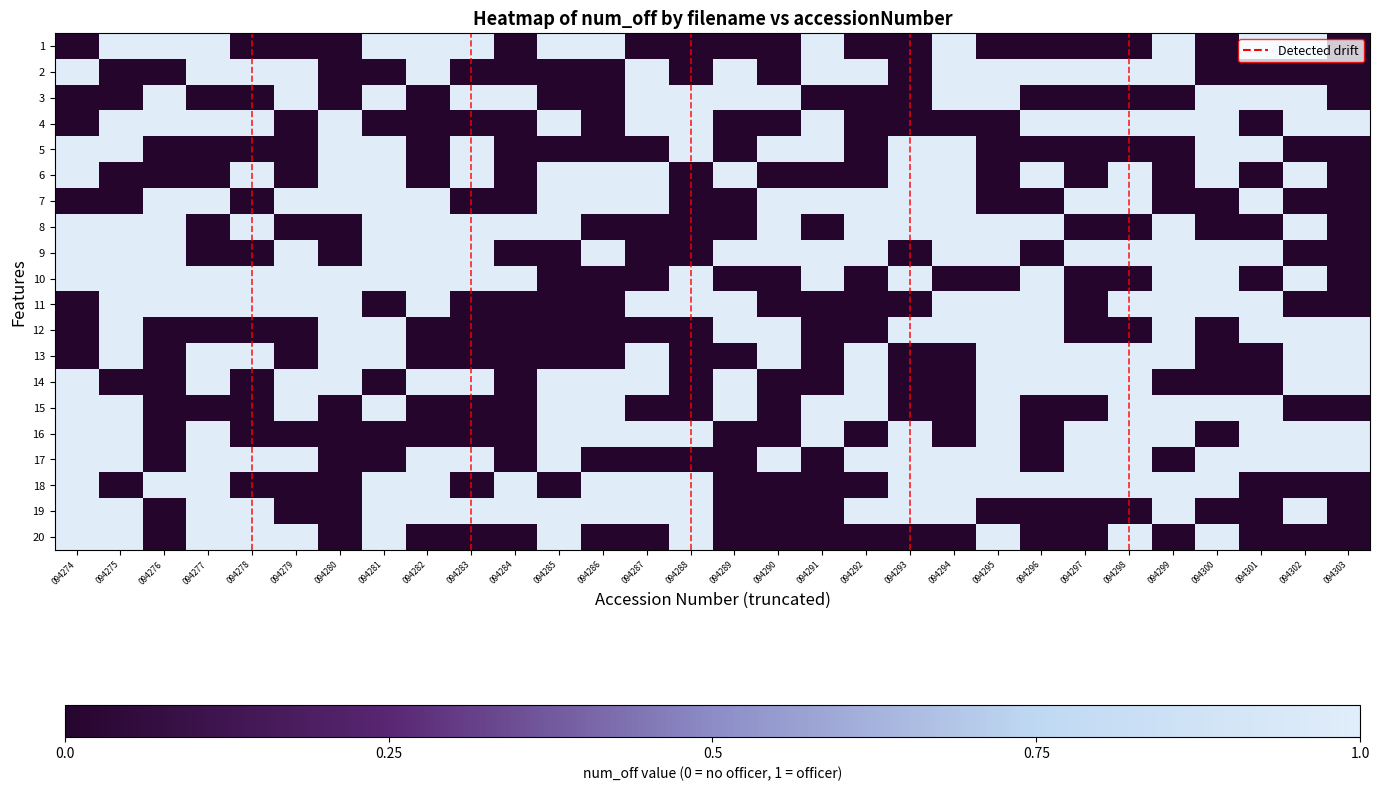

Reading left to right, transcribe all the data shown in this chart.

1: 094274=0	094275=1	094276=1	094277=1	094278=0	094279=0	094280=0	094281=1	094282=1	094283=1	094284=0	094285=1	094286=1	094287=0	094288=0	094289=0	094290=0	094291=1	094292=0	094293=0	094294=1	094295=0	094296=0	094297=0	094298=0	094299=1	094300=0	094301=1	094302=1	094303=0
2: 094274=1	094275=0	094276=0	094277=1	094278=1	094279=1	094280=0	094281=0	094282=1	094283=0	094284=0	094285=0	094286=0	094287=1	094288=0	094289=1	094290=0	094291=1	094292=1	094293=0	094294=1	094295=1	094296=1	094297=1	094298=1	094299=1	094300=0	094301=0	094302=0	094303=0
3: 094274=0	094275=0	094276=1	094277=0	094278=0	094279=1	094280=0	094281=1	094282=0	094283=1	094284=1	094285=0	094286=0	094287=1	094288=1	094289=1	094290=1	094291=0	094292=0	094293=0	094294=1	094295=1	094296=0	094297=0	094298=0	094299=0	094300=1	094301=1	094302=1	094303=0
4: 094274=0	094275=1	094276=1	094277=1	094278=1	094279=0	094280=1	094281=0	094282=0	094283=0	094284=0	094285=1	094286=0	094287=1	094288=1	094289=0	094290=0	094291=1	094292=0	094293=0	094294=0	094295=0	094296=1	094297=1	094298=1	094299=1	094300=1	094301=0	094302=1	094303=1
5: 094274=1	094275=1	094276=0	094277=0	094278=0	094279=0	094280=1	094281=1	094282=0	094283=1	094284=0	094285=0	094286=0	094287=0	094288=1	094289=0	094290=1	094291=1	094292=0	094293=1	094294=1	094295=0	094296=0	094297=0	094298=0	094299=0	094300=1	094301=1	094302=0	094303=0
6: 094274=1	094275=0	094276=0	094277=0	094278=1	094279=0	094280=1	094281=1	094282=0	094283=1	094284=0	094285=1	094286=1	094287=1	094288=0	094289=1	094290=0	094291=0	094292=0	094293=1	094294=1	094295=0	094296=1	094297=0	094298=1	094299=0	094300=1	094301=0	094302=1	094303=0
7: 094274=0	094275=0	094276=1	094277=1	094278=0	094279=1	094280=1	094281=1	094282=1	094283=0	094284=0	094285=1	094286=1	094287=1	094288=0	094289=0	094290=1	094291=1	094292=1	094293=1	094294=1	094295=0	094296=0	094297=1	094298=1	094299=0	094300=0	094301=1	094302=0	094303=0
8: 094274=1	094275=1	094276=1	094277=0	094278=1	094279=0	094280=0	094281=1	094282=1	094283=1	094284=1	094285=1	094286=0	094287=0	094288=0	094289=0	094290=1	094291=0	094292=1	094293=1	094294=1	094295=1	094296=1	094297=0	094298=0	094299=1	094300=0	094301=0	094302=1	094303=0
9: 094274=1	094275=1	094276=1	094277=0	094278=0	094279=1	094280=0	094281=1	094282=1	094283=1	094284=0	094285=0	094286=1	094287=0	094288=0	094289=1	094290=1	094291=1	094292=1	094293=0	094294=1	094295=1	094296=0	094297=1	094298=1	094299=1	094300=1	094301=1	094302=0	094303=0
10: 094274=1	094275=1	094276=1	094277=1	094278=1	094279=1	094280=1	094281=1	094282=1	094283=1	094284=1	094285=0	094286=0	094287=0	094288=1	094289=0	094290=0	094291=1	094292=0	094293=1	094294=0	094295=0	094296=1	094297=0	094298=0	094299=1	094300=1	094301=0	094302=1	094303=0
11: 094274=0	094275=1	094276=1	094277=1	094278=1	094279=1	094280=1	094281=0	094282=1	094283=0	094284=0	094285=0	094286=0	094287=1	094288=1	094289=1	094290=0	094291=0	094292=0	094293=0	094294=1	094295=1	094296=1	094297=0	094298=1	094299=1	094300=1	094301=1	094302=0	094303=0
12: 094274=0	094275=1	094276=0	094277=0	094278=0	094279=0	094280=1	094281=1	094282=0	094283=0	094284=0	094285=0	094286=0	094287=0	094288=0	094289=1	094290=1	094291=0	094292=0	094293=1	094294=1	094295=1	094296=1	094297=0	094298=0	094299=1	094300=0	094301=1	094302=1	094303=1
13: 094274=0	094275=1	094276=0	094277=1	094278=1	094279=0	094280=1	094281=1	094282=0	094283=0	094284=0	094285=0	094286=0	094287=1	094288=0	094289=0	094290=1	094291=0	094292=1	094293=0	094294=0	094295=1	094296=1	094297=1	094298=1	094299=1	094300=0	094301=0	094302=1	094303=1
14: 094274=1	094275=0	094276=0	094277=1	094278=0	094279=1	094280=1	094281=0	094282=1	094283=1	094284=0	094285=1	094286=1	094287=1	094288=0	094289=1	094290=0	094291=0	094292=1	094293=0	094294=0	094295=1	094296=1	094297=1	094298=1	094299=0	094300=0	094301=0	094302=1	094303=1
15: 094274=1	094275=1	094276=0	094277=0	094278=0	094279=1	094280=0	094281=1	094282=0	094283=0	094284=0	094285=1	094286=1	094287=0	094288=0	094289=1	094290=0	094291=1	094292=1	094293=0	094294=0	094295=1	094296=0	094297=0	094298=1	094299=1	094300=1	094301=1	094302=0	094303=0
16: 094274=1	094275=1	094276=0	094277=1	094278=0	094279=0	094280=0	094281=0	094282=0	094283=0	094284=0	094285=1	094286=1	094287=1	094288=1	094289=0	094290=0	094291=1	094292=0	094293=1	094294=0	094295=1	094296=0	094297=1	094298=1	094299=1	094300=0	094301=1	094302=1	094303=1
17: 094274=1	094275=1	094276=0	094277=1	094278=1	094279=1	094280=0	094281=0	094282=1	094283=1	094284=0	094285=1	094286=0	094287=0	094288=0	094289=0	094290=1	094291=0	094292=1	094293=1	094294=1	094295=1	094296=0	094297=1	094298=1	094299=0	094300=1	094301=1	094302=1	094303=1
18: 094274=1	094275=0	094276=1	094277=1	094278=0	094279=0	094280=0	094281=1	094282=1	094283=0	094284=1	094285=0	094286=1	094287=1	094288=1	094289=0	094290=0	094291=0	094292=0	094293=1	094294=1	094295=1	094296=1	094297=1	094298=1	094299=1	094300=1	094301=0	094302=0	094303=0
19: 094274=1	094275=1	094276=0	094277=1	094278=1	094279=0	094280=0	094281=1	094282=1	094283=1	094284=1	094285=1	094286=1	094287=1	094288=1	094289=0	094290=0	094291=0	094292=1	094293=1	094294=1	094295=0	094296=0	094297=0	094298=0	094299=1	094300=0	094301=0	094302=1	094303=0
20: 094274=1	094275=1	094276=0	094277=1	094278=1	094279=1	094280=0	094281=1	094282=0	094283=0	094284=0	094285=1	094286=0	094287=0	094288=1	094289=0	094290=0	094291=0	094292=0	094293=0	094294=0	094295=1	094296=0	094297=0	094298=1	094299=0	094300=1	094301=0	094302=0	094303=0